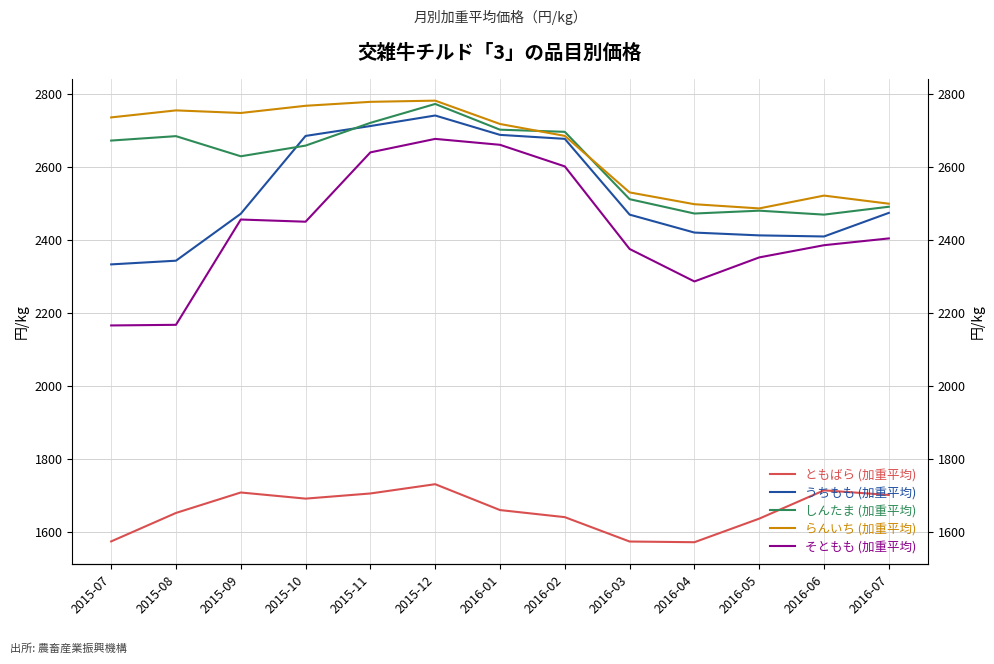

Which label corresponds to the largest value in the chart?

2015-12